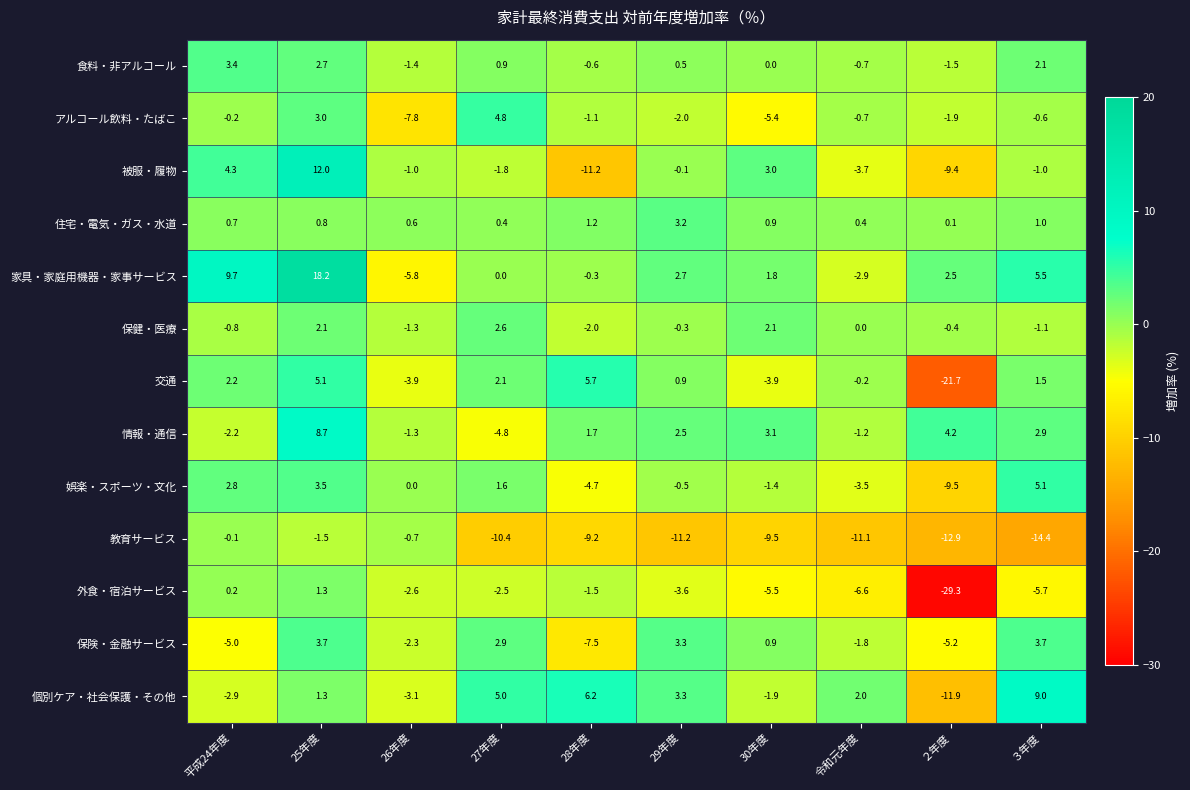

The 家具・家庭用機器・家事サービス series shows -2.7 at 26年度. True or false?

False